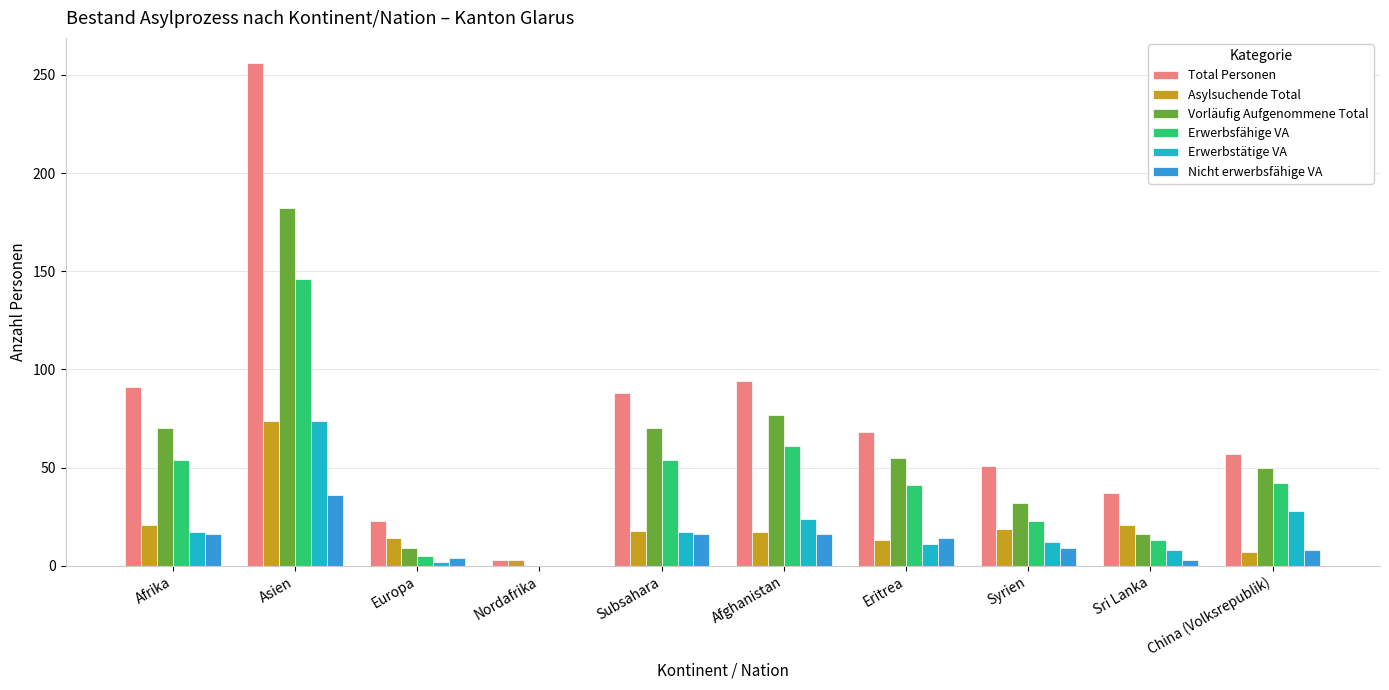

What is the maximum value shown in the chart?

256